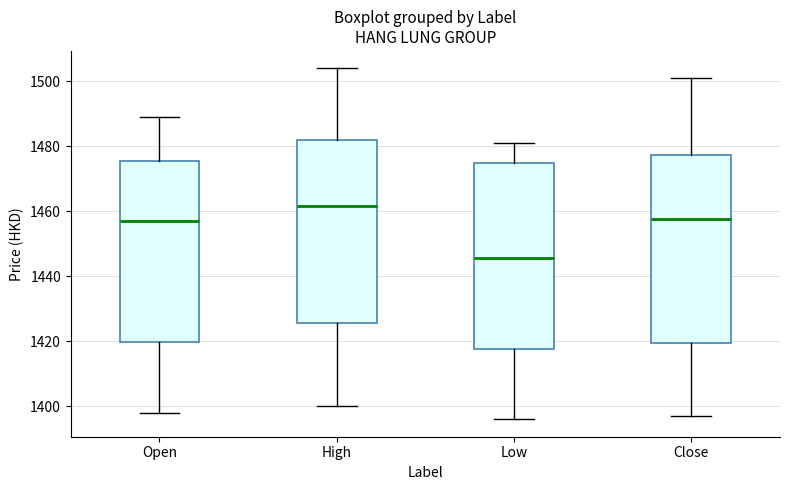

Reading left to right, read every box against the y-axis: the position of its median line, the range the box covers, and the ends of its whiskers. The values are not printed on the chart, so give them approximately, as read against the axis.

Open: median 1458, box 1420 to 1476, whiskers 1398 to 1490
High: median 1462, box 1426 to 1482, whiskers 1400 to 1504
Low: median 1446, box 1418 to 1476, whiskers 1396 to 1482
Close: median 1458, box 1420 to 1478, whiskers 1398 to 1502